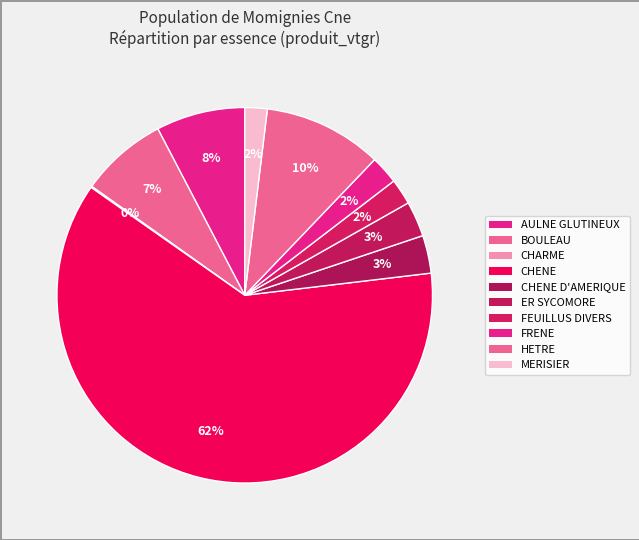

What is the smallest slice in the pie chart?

CHARME